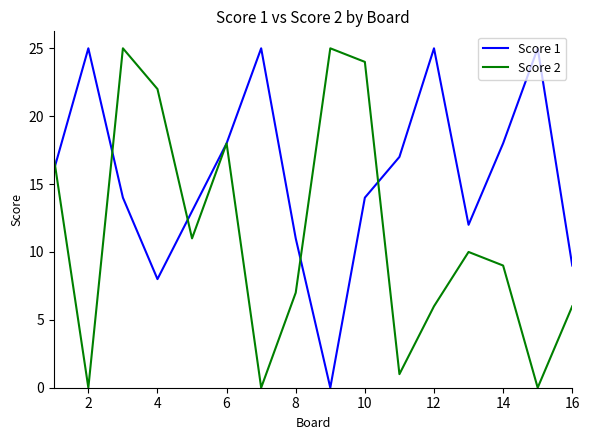

Reading left to right, list all the values displayed in this chart.

Score 1: 16	25	14	8	13	18	25	11	0	14	17	25	12	18	25	9
Score 2: 17	0	25	22	11	18	0	7	25	24	1	6	10	9	0	6